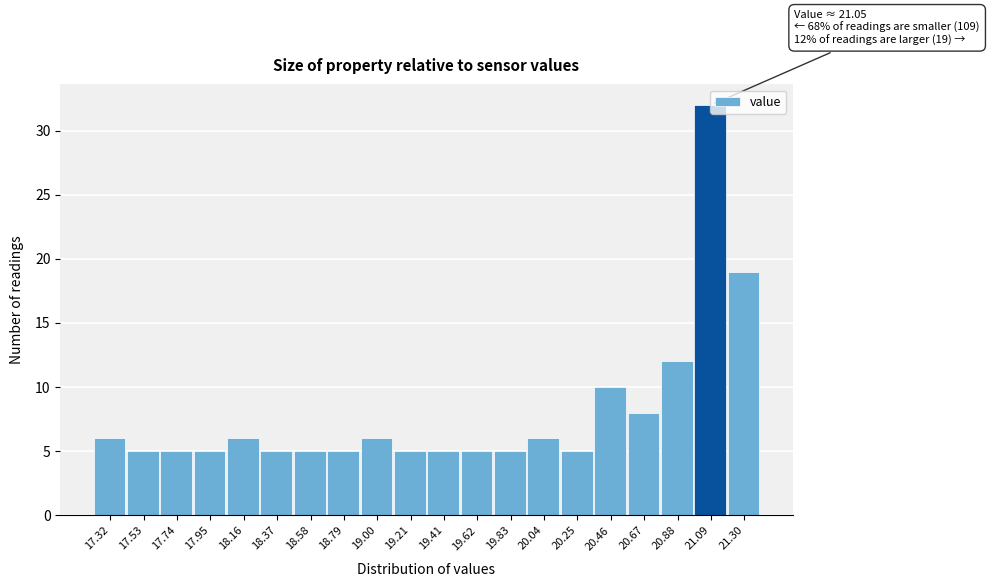

Over which range of the x-axis is the bar tallest?

21.00 to 21.20